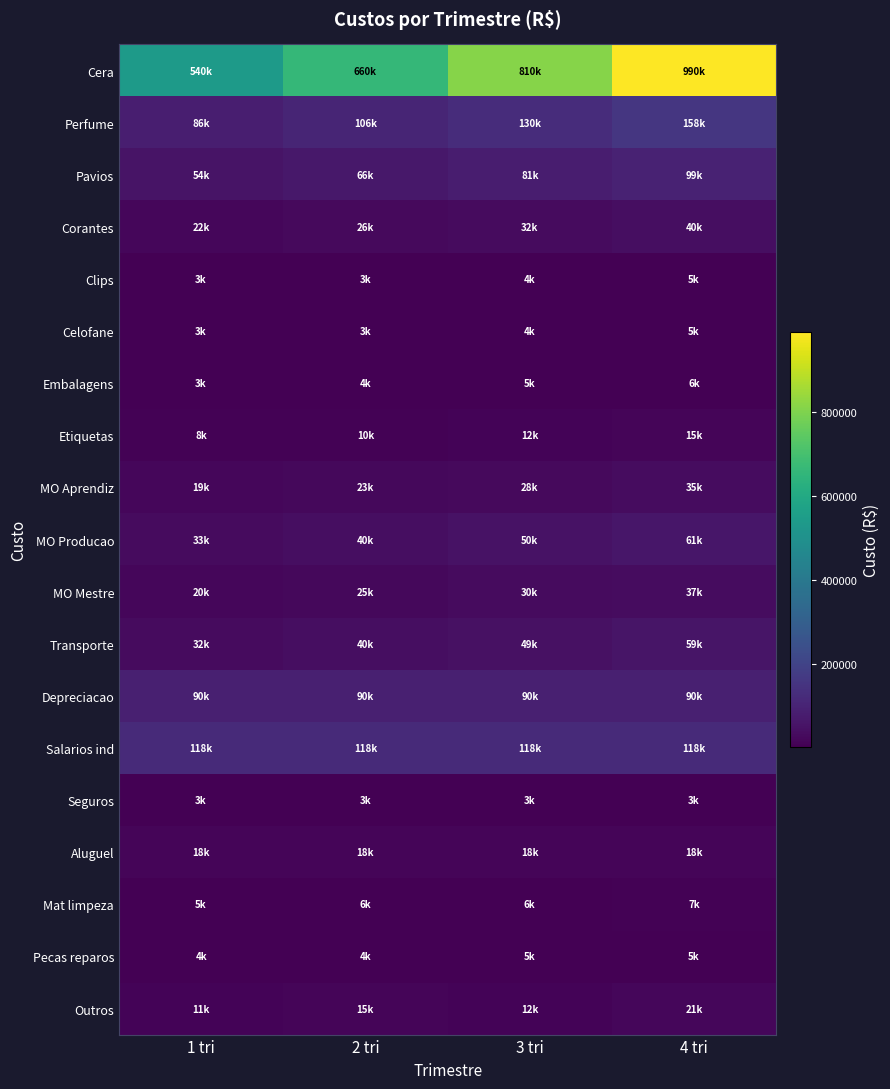

At how many categories does at least one series exceed 224247?

4